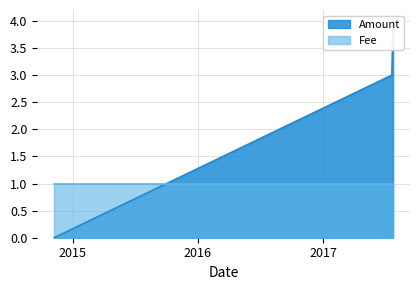

True or false: there are more than 2 points higher than both neighbors.

False